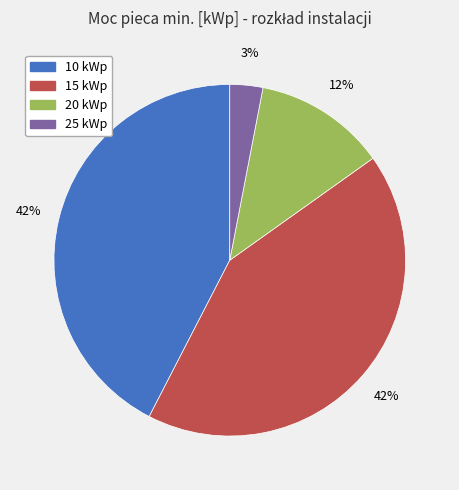

True or false: 10 kWp accounts for 37% of the total.

False